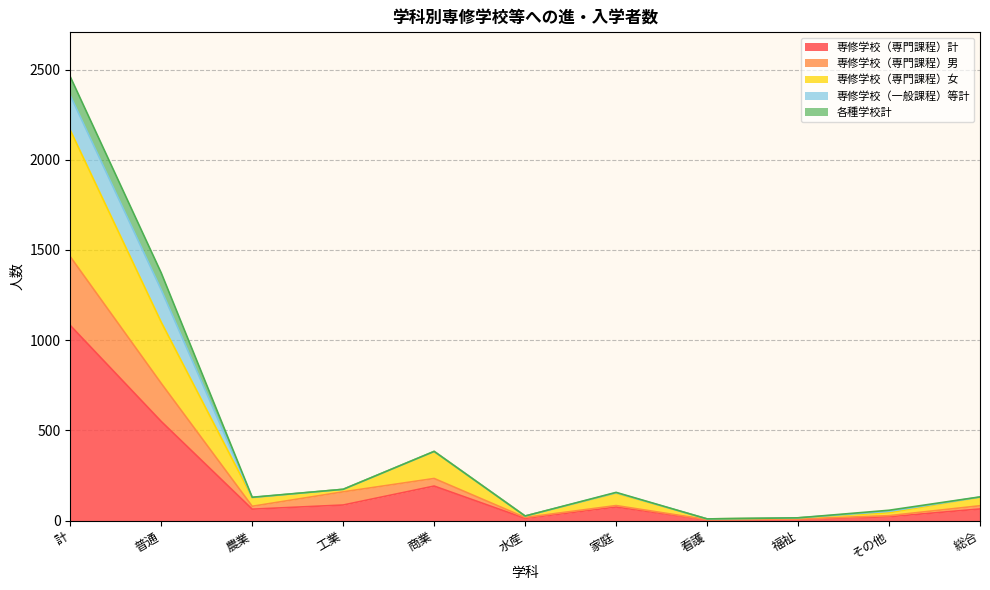

The 専修学校（専門課程）男 series shows 28 at その他. True or false?

True